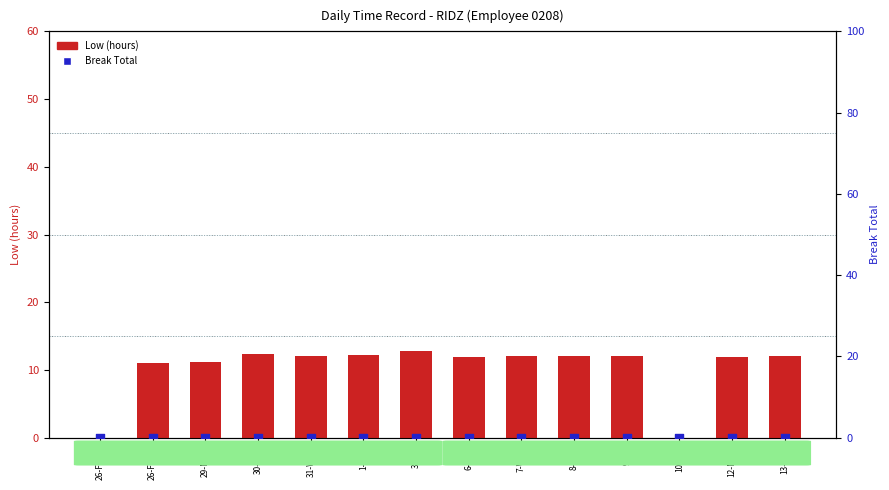

Which series has the widest spread of Y values?

Low (hours)